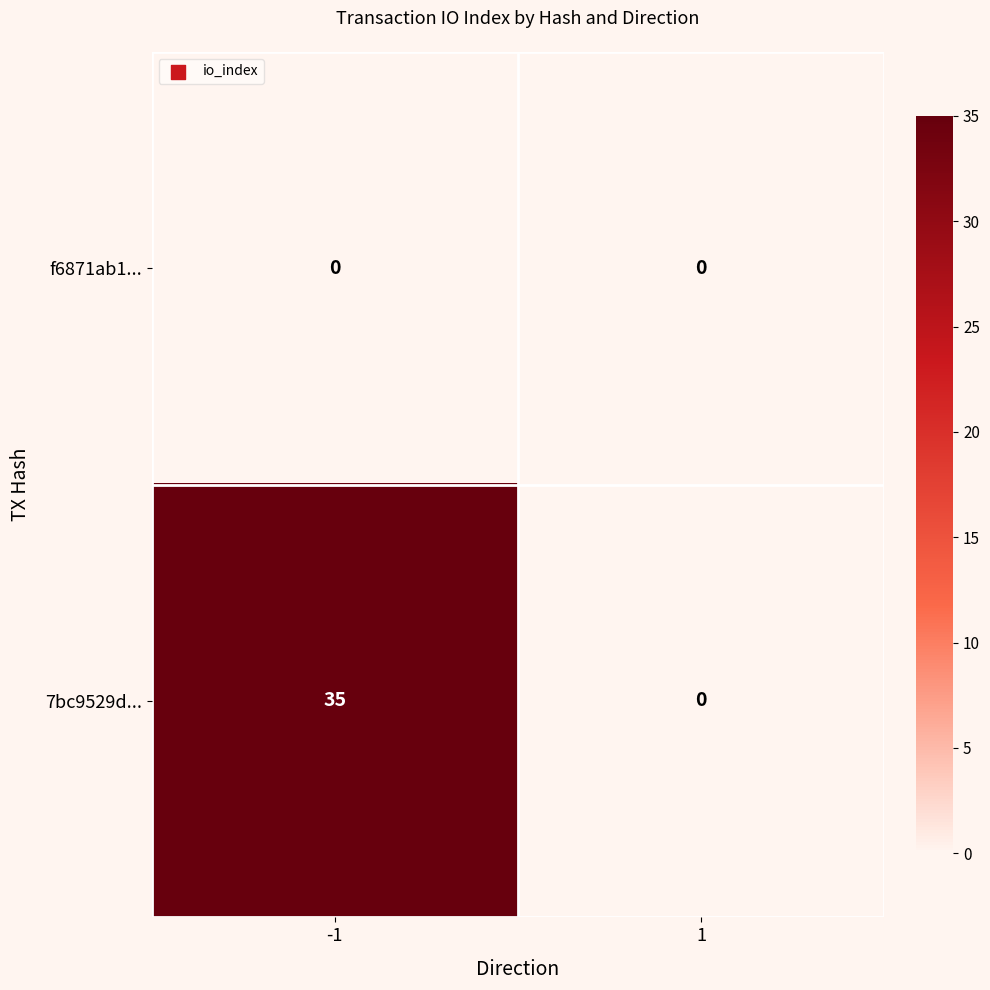

What is the highest value of the 7bc9529d... series?

35